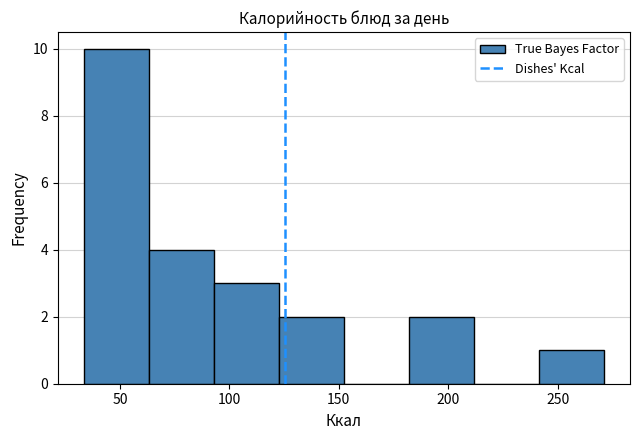

Which range on the x-axis has the tallest bar?

35 to 65